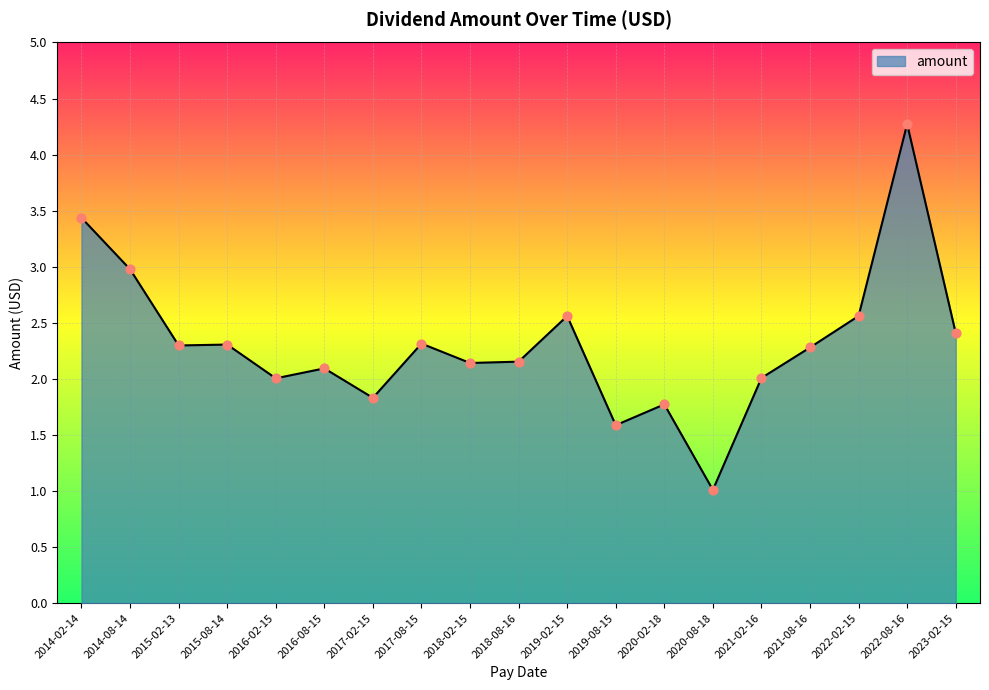

Approximately how many times larger is the value at 2019-02-15 compared to 2018-02-15?

1.2